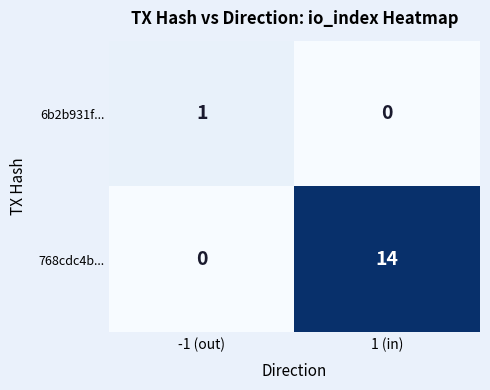

Which series changed the most between -1 (out) and 1 (in)?

768cdc4b...